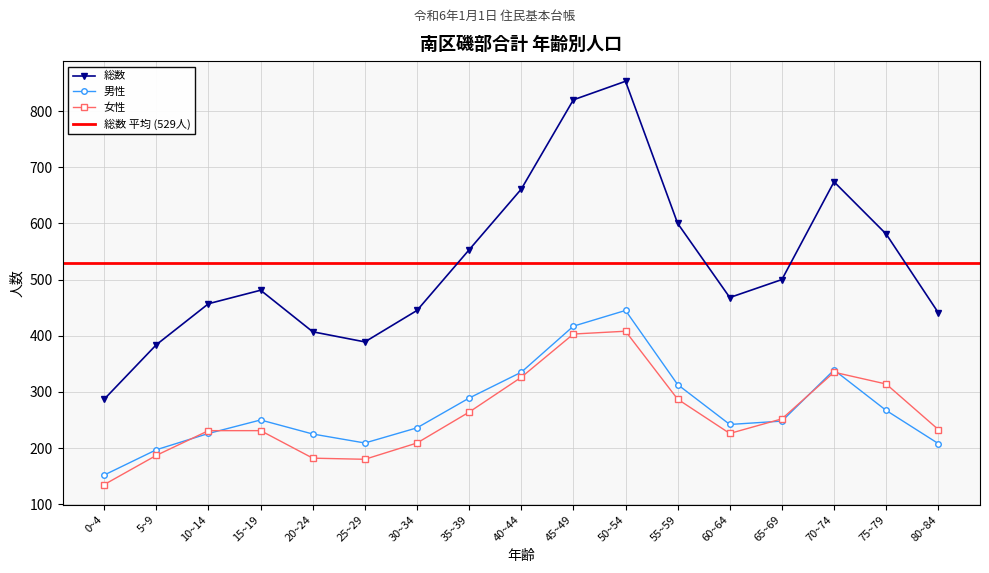

Between 60~64 and 80~84, which series saw the biggest shift?

男性